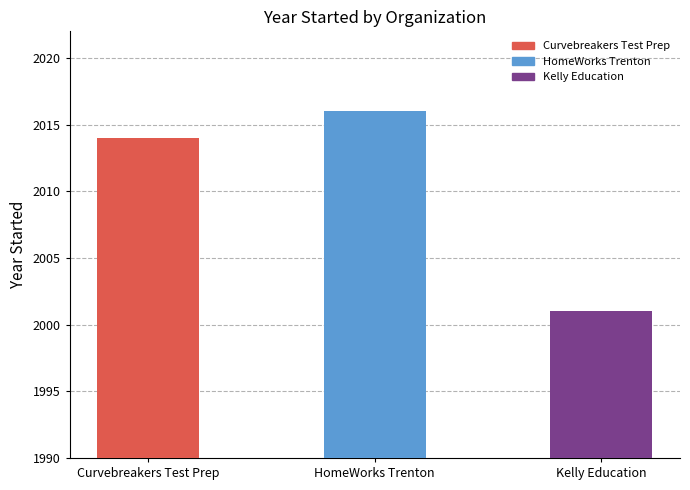

True or false: the data shows 791 at Curvebreakers Test Prep.

False